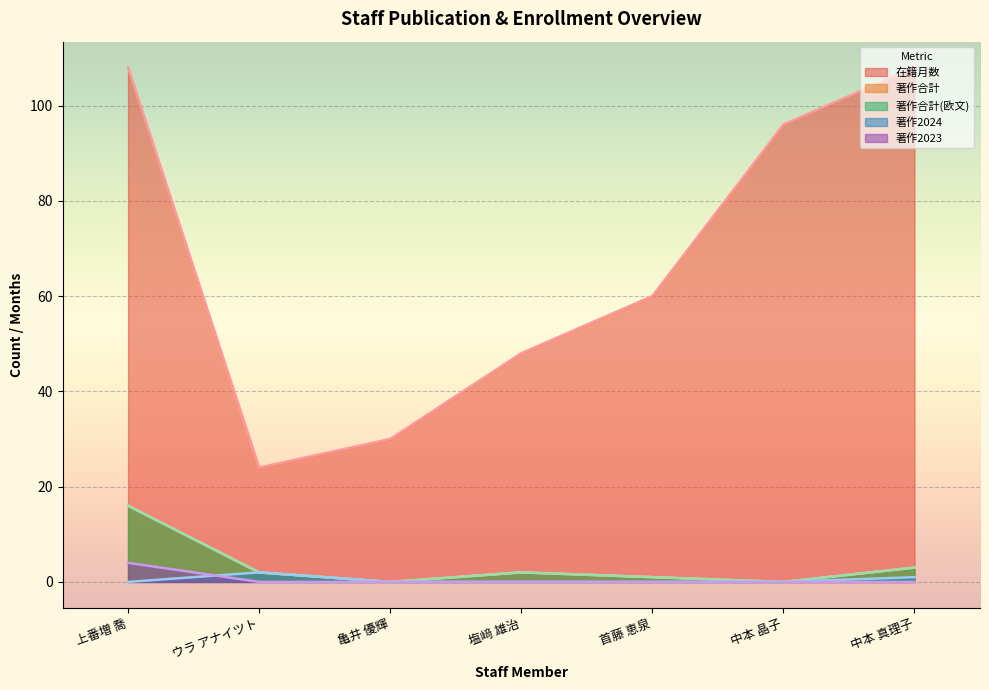

Which has a higher value, ウラ アナイツト or 首藤 恵泉?

首藤 恵泉